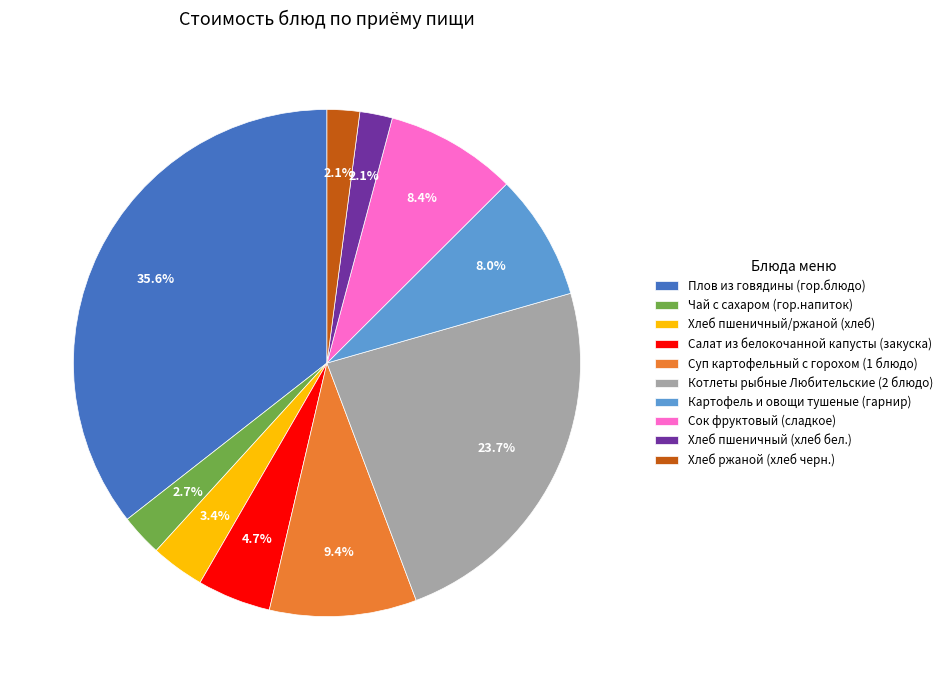

True or false: Котлеты рыбные Любительские (2 блюдо) accounts for 12% of the total.

False